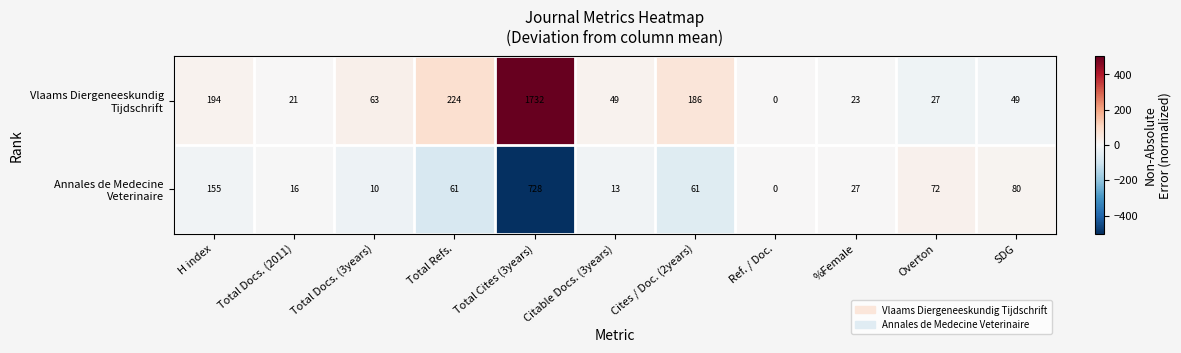

What is the difference between the highest and lowest values at Citable Docs. (3years)?

36